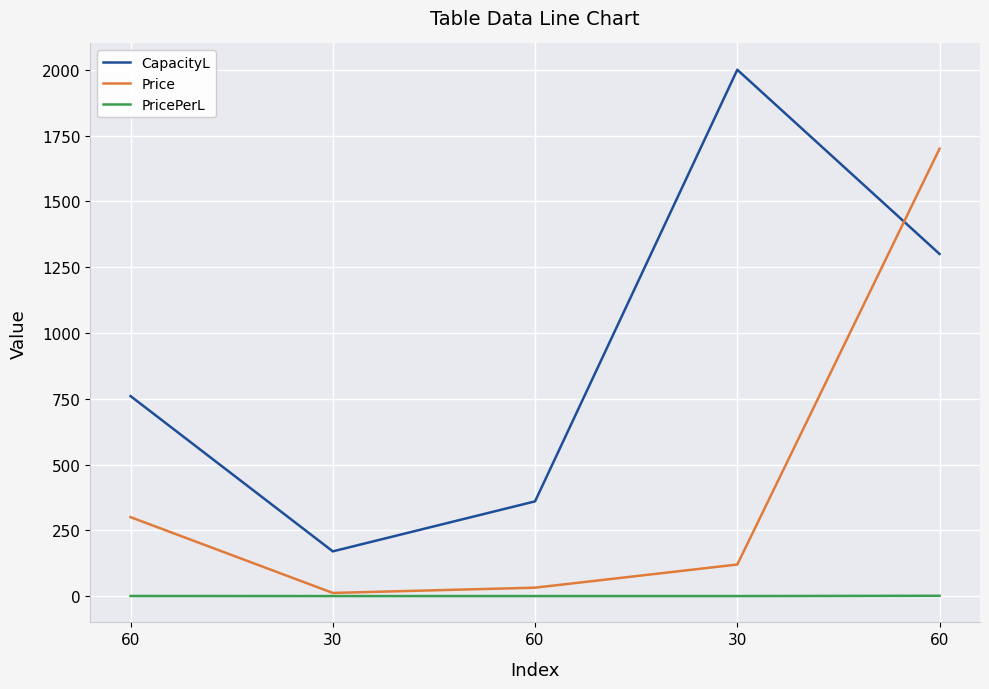

True or false: CapacityL and Price cross at least once.

True